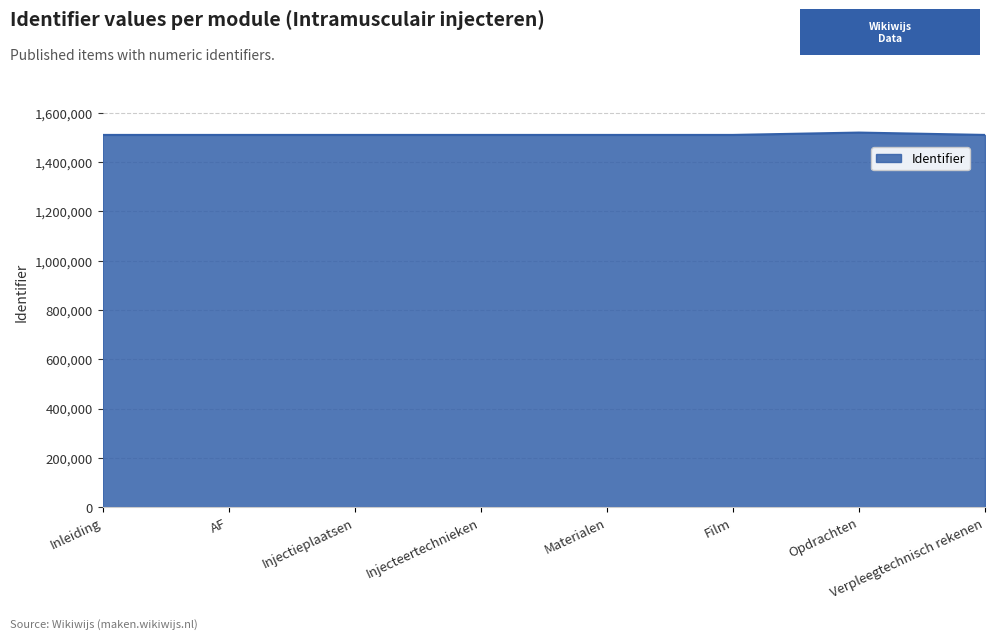

What is the ratio of the value at Verpleegtechnisch rekenen to the value at Opdrachten?

1.0